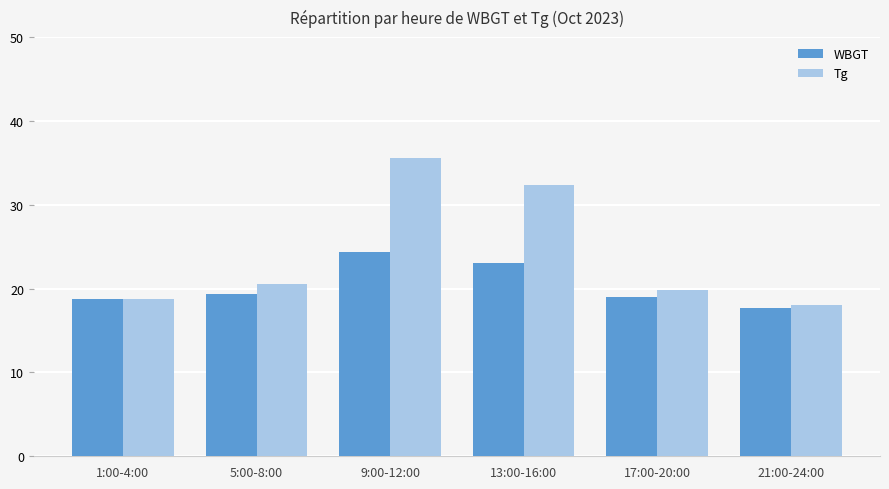

What are all the series names shown in the legend?

WBGT, Tg